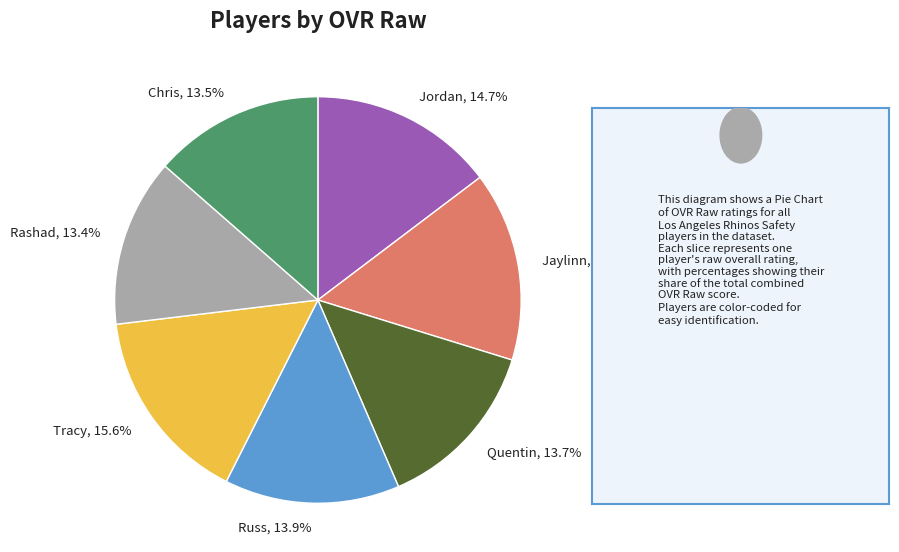

Between Russ and Jordan, which is larger?

Jordan